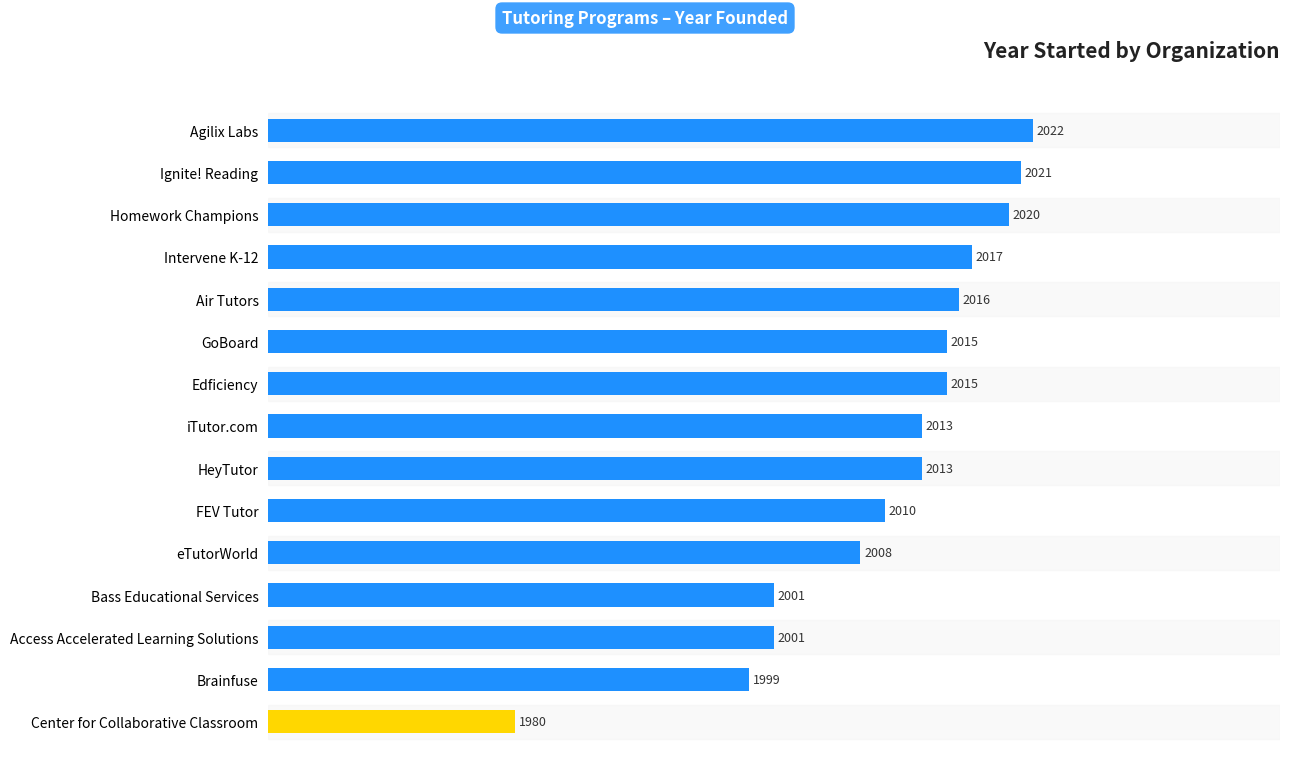

Reading top to bottom, list all the values displayed in this chart.

2022	2021	2020	2017	2016	2015	2015	2013	2013	2010	2008	2001	2001	1999	1980